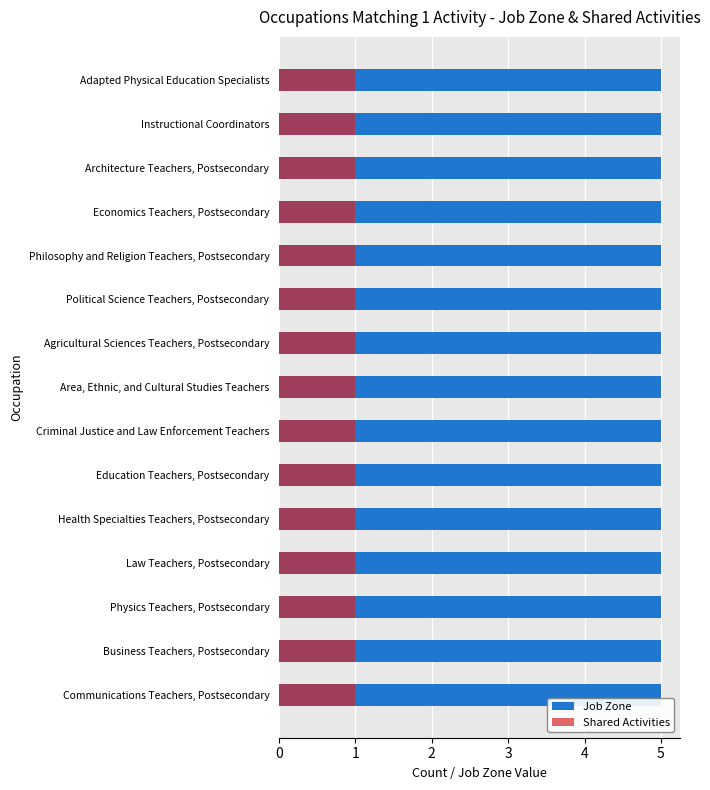

Which category has the highest value in the Shared Activities series?

Adapted Physical Education Specialists